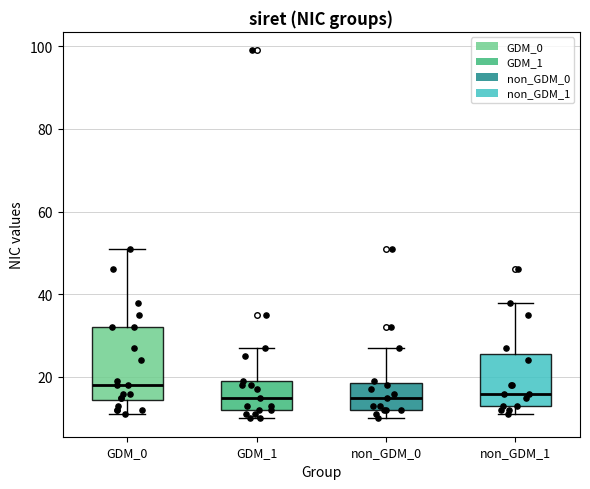

Which box has the highest median line?

GDM_0